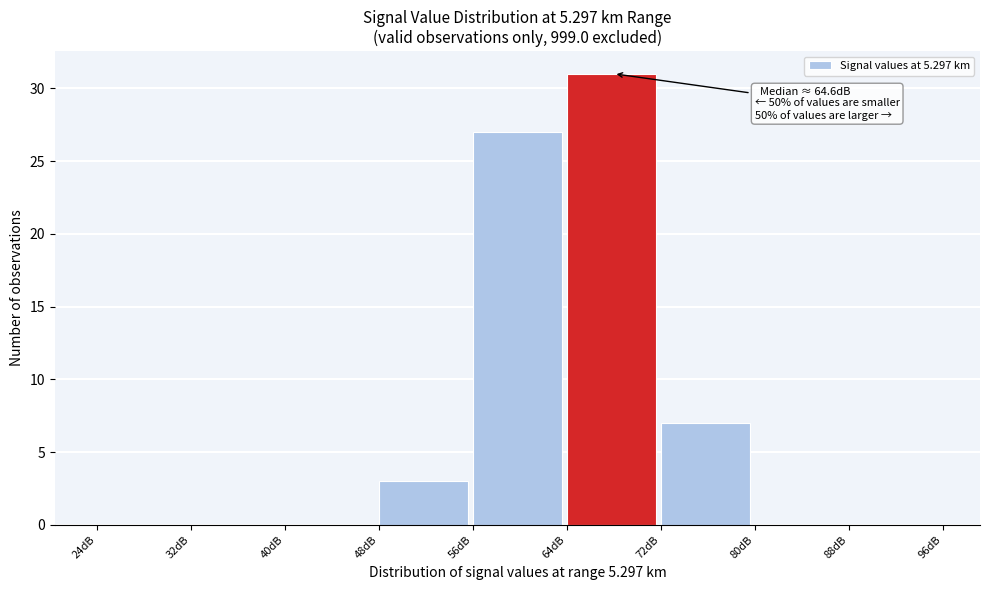

Which range on the x-axis has the tallest bar?

64 to 72